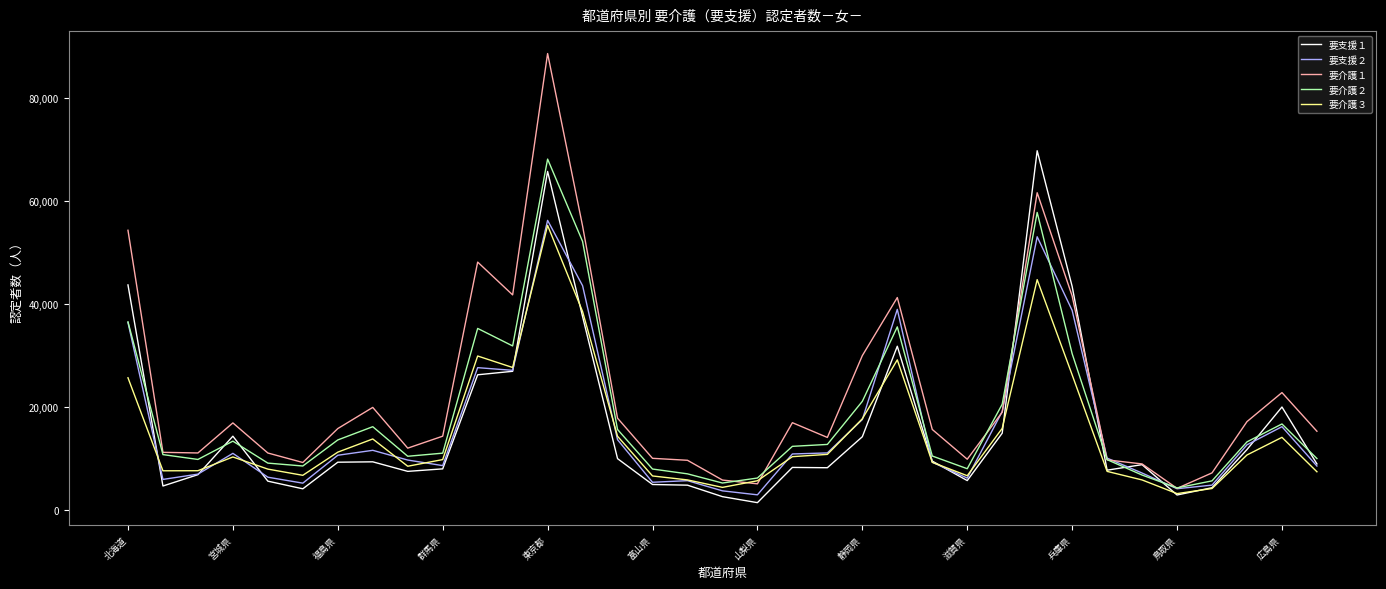

Which series has the largest total across all categories?

要介護１